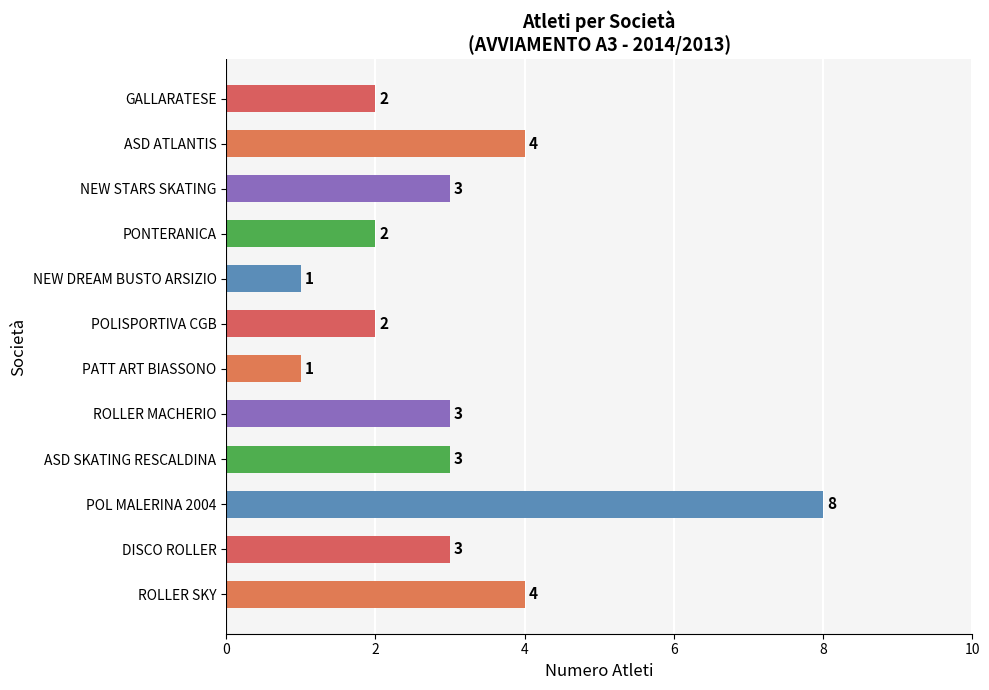

Is it true that the value at PATT ART BIASSONO is 1?

True